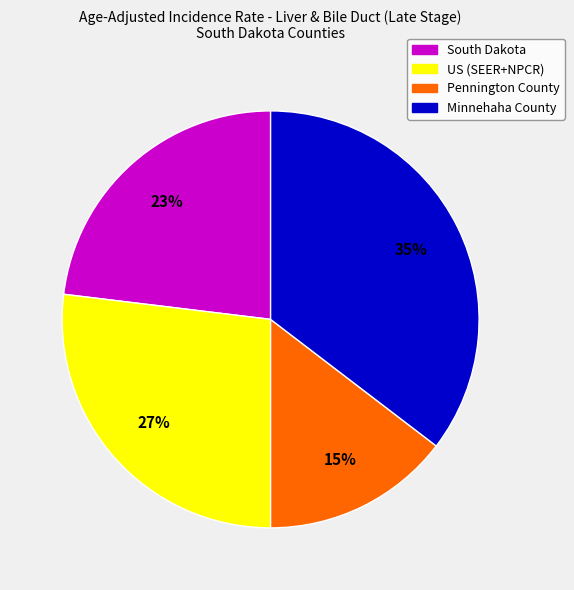

To the nearest percent, what is the difference between the US (SEER+NPCR) and Pennington County slice percentages?

12%